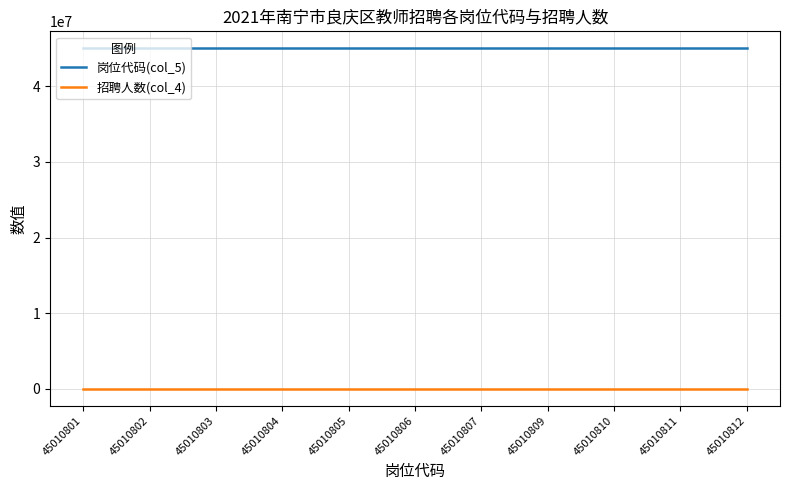

Does the chart have visible grid lines?

Yes